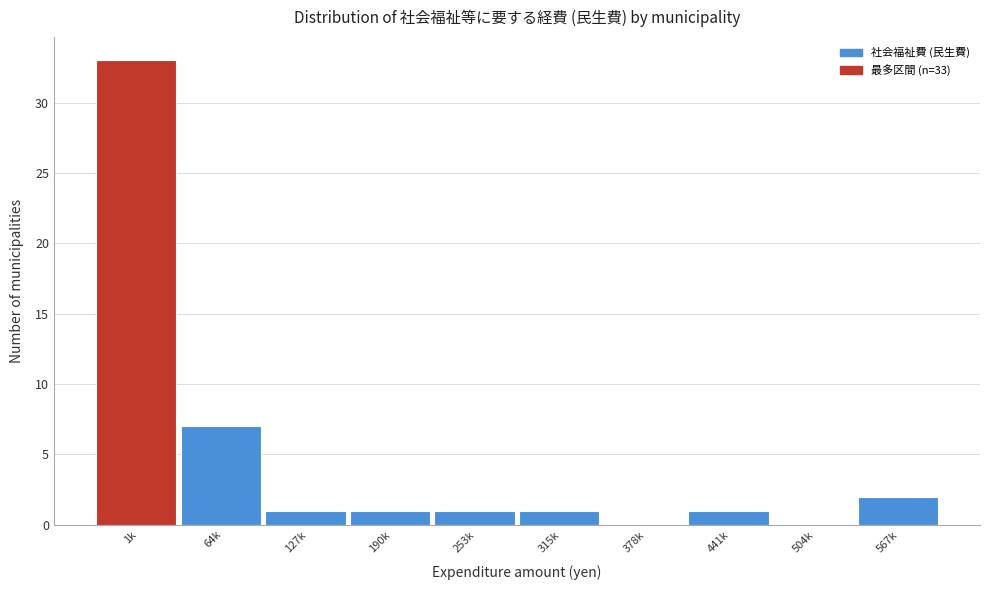

Reading right to left, list all the values displayed in this chart.

567k=2	504k=0	441k=1	378k=0	315k=1	253k=1	190k=1	127k=1	64k=7	1k=33